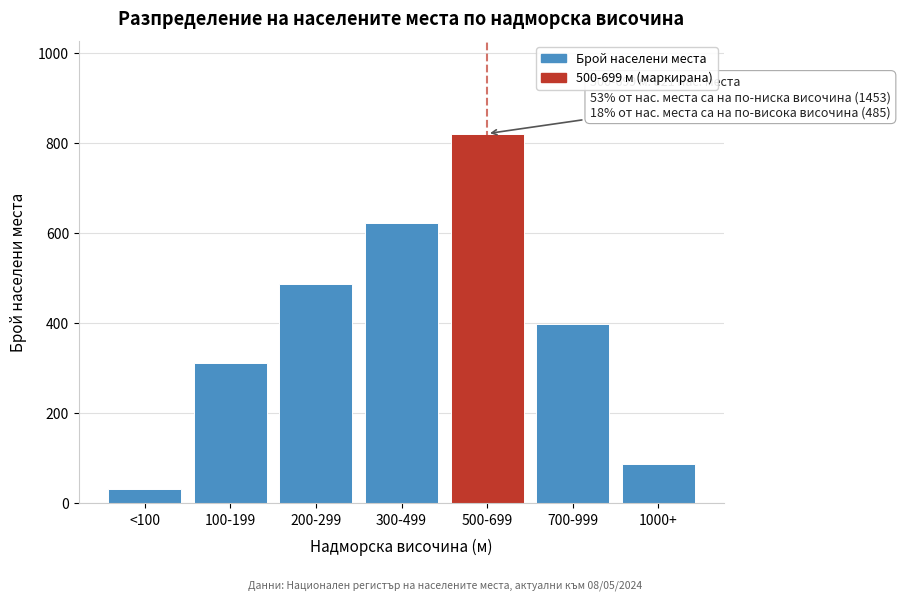

Reading right to left, what are all the values shown in this chart?

87	398	821	623	487	312	31